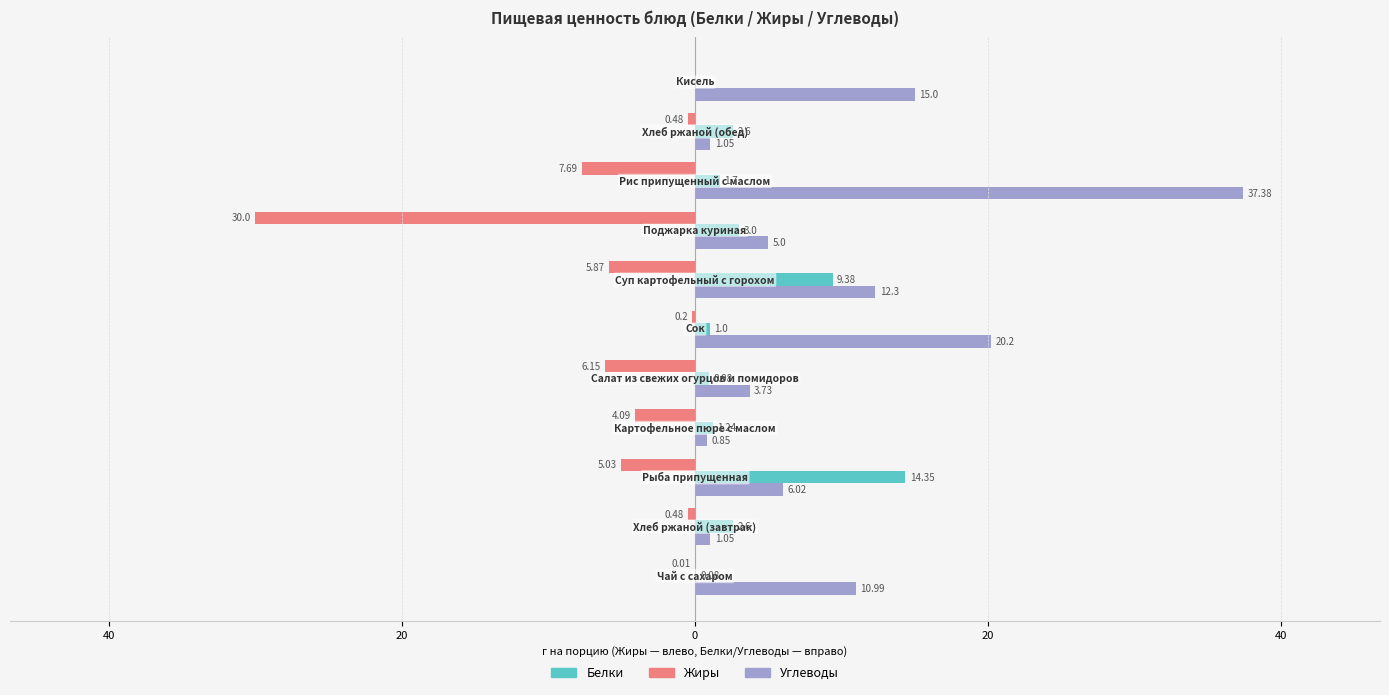

At how many categories does at least one series exceed 16?

2